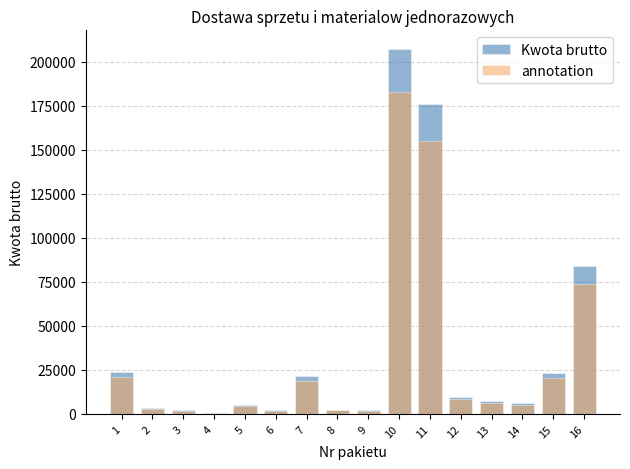

What is the total value across all series at 9?

3715.6